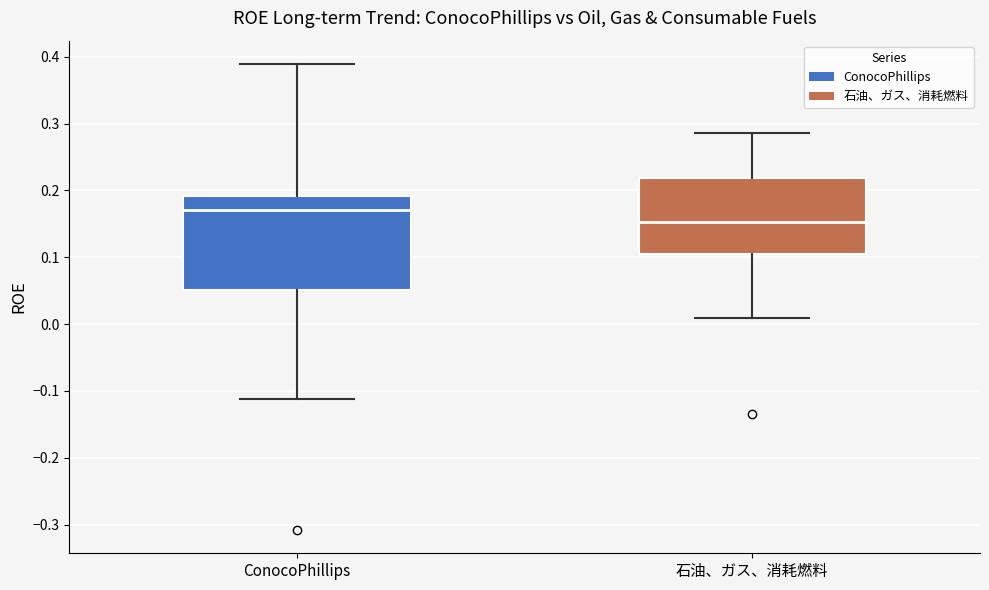

Which box is the tallest, from its lower edge to its upper edge?

ConocoPhillips